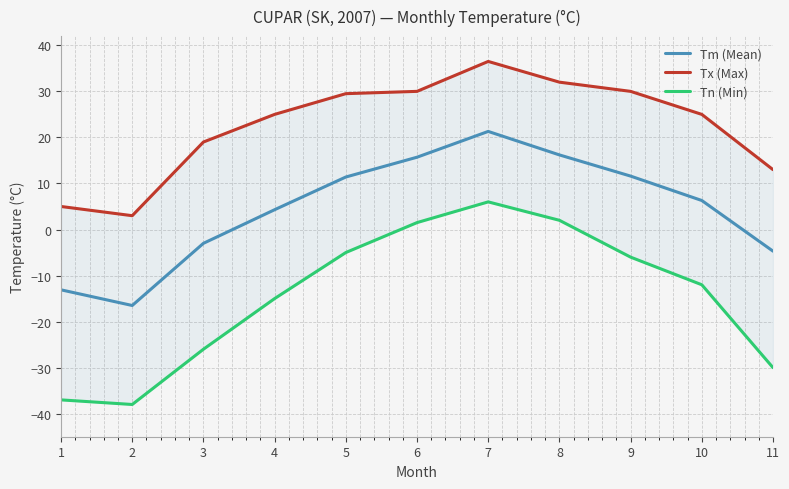

What is the sum of the Tx (Max) values at 8 and 9?

62.0